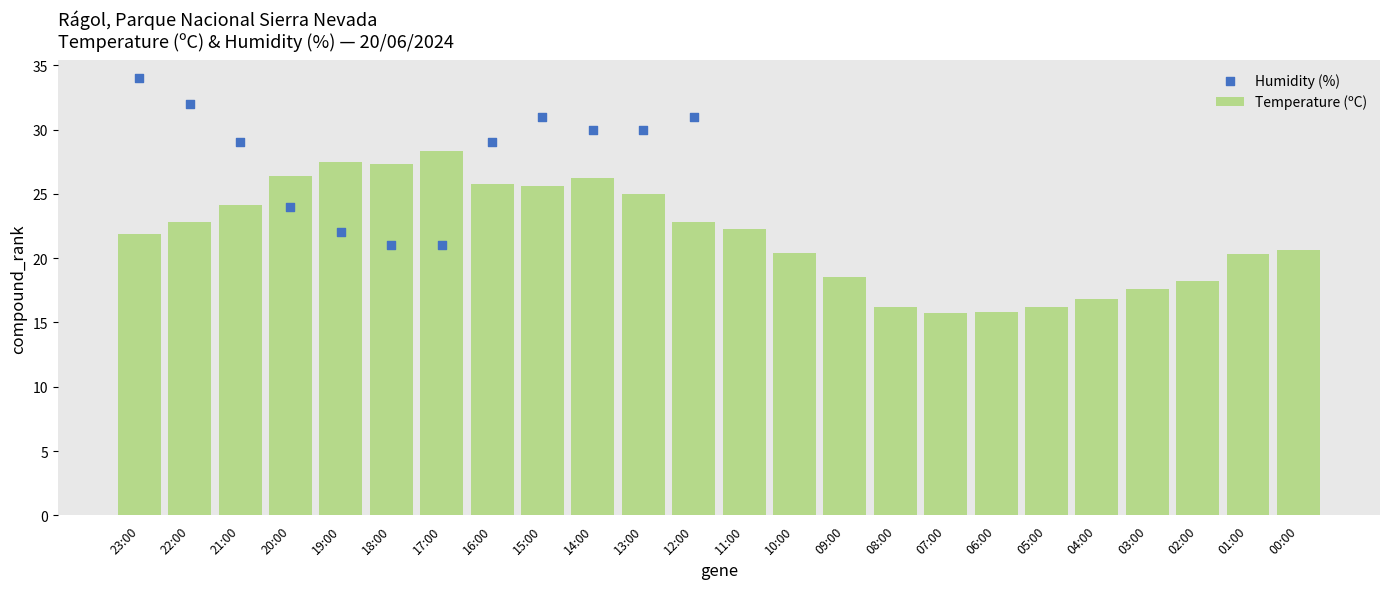

The Temperature (ºC) series shows 38.1 at 20:00. True or false?

False